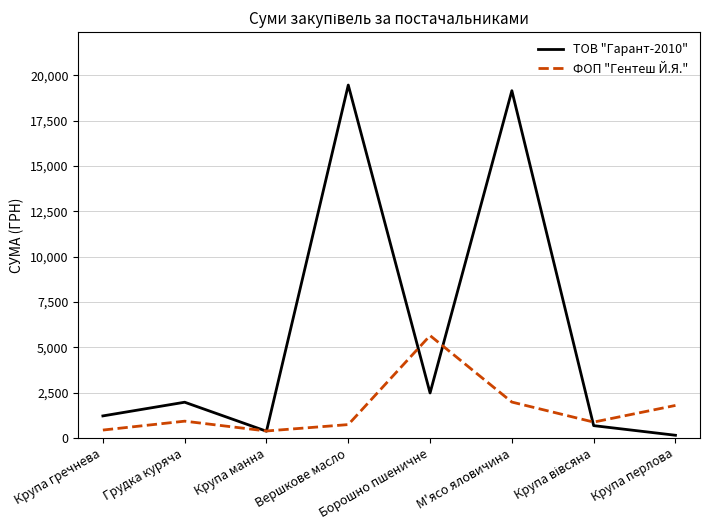

Where is the first local minimum for ФОП "Гентеш Й.Я."?

Крупа манна